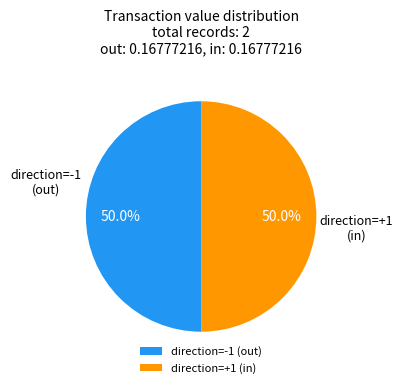

What is the ratio of the value at direction=+1 (in) to the value at direction=-1 (out)?

1.0